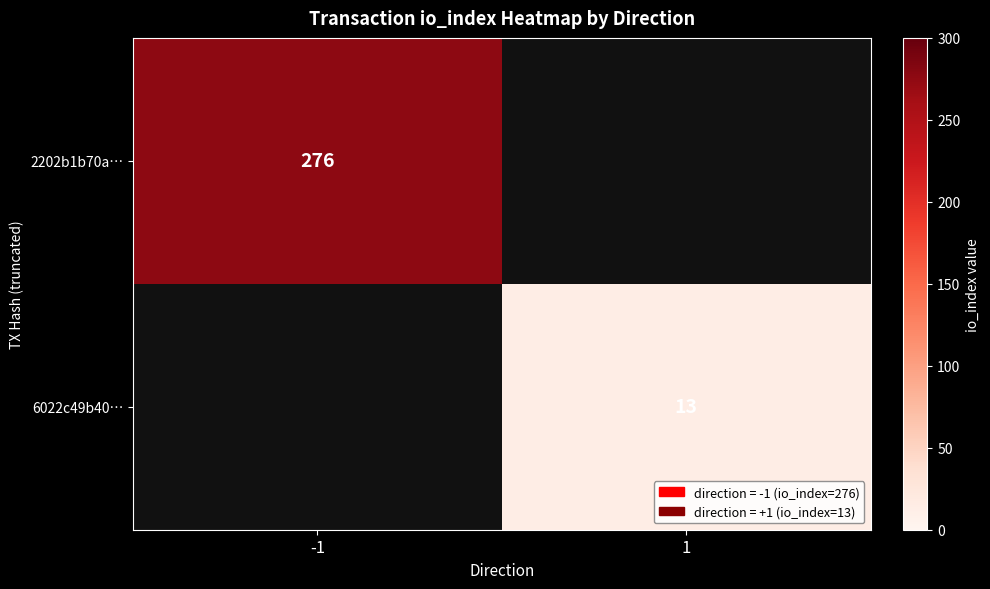

The 2202b1b70a… series shows 454 at -1. True or false?

False